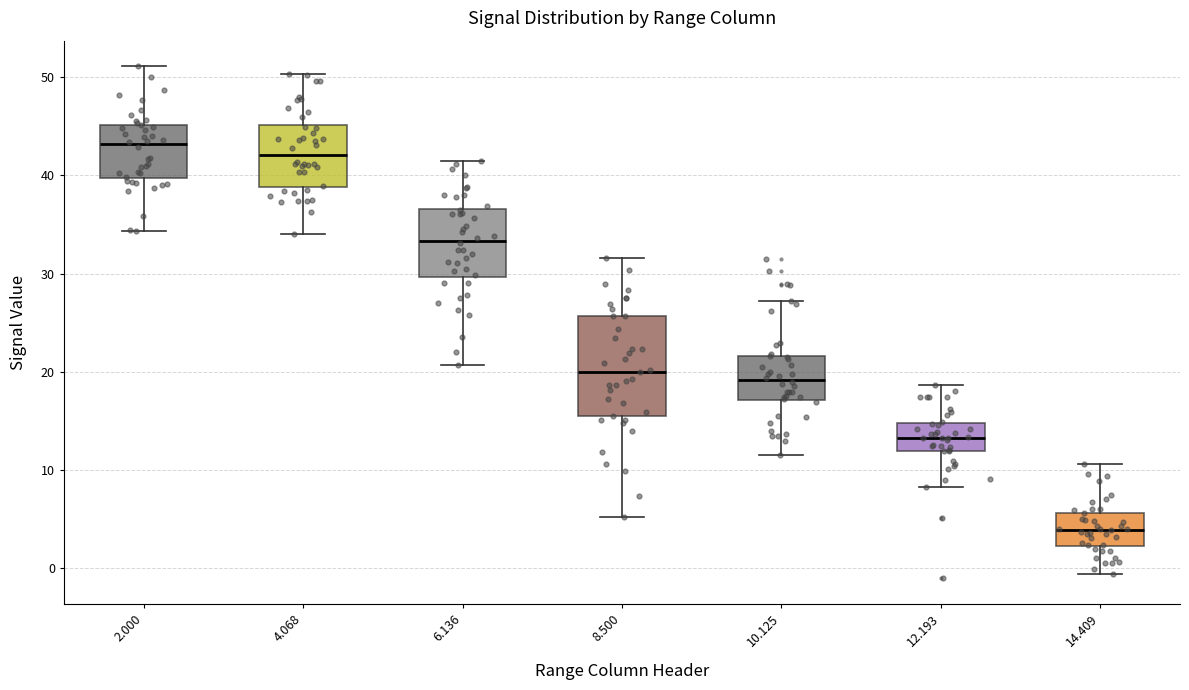

Which box's median line is the lowest?

14.409